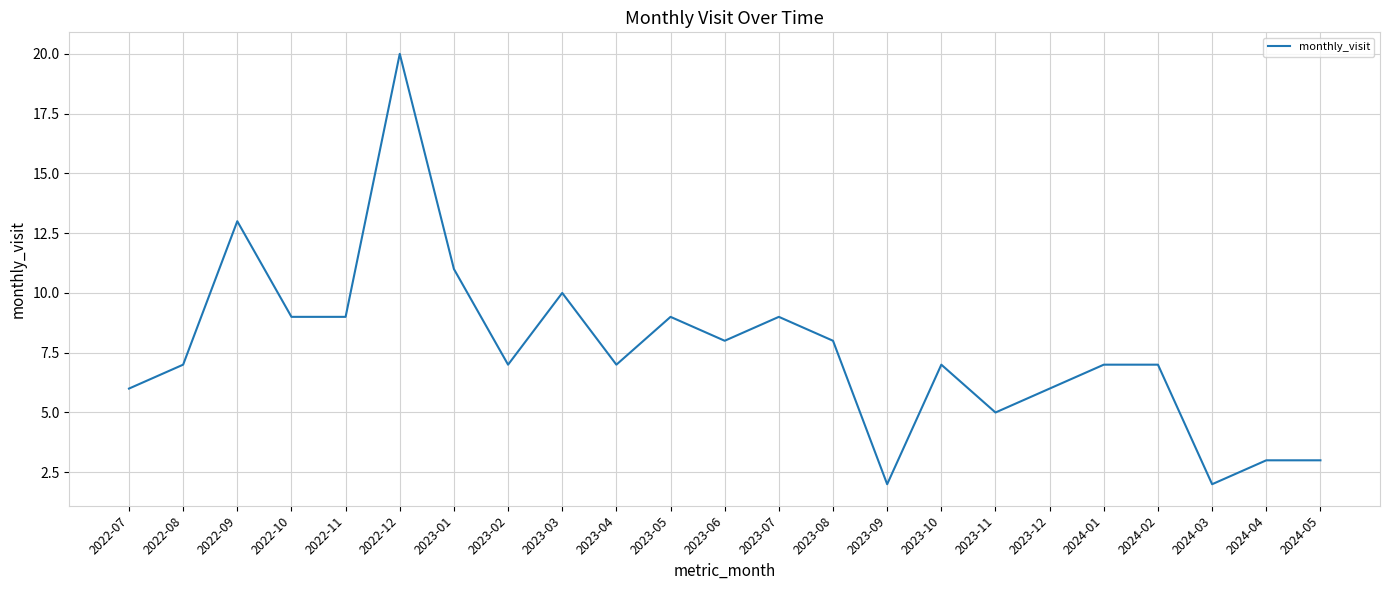

The chart shows a value of 20 at 2022-12. True or false?

True